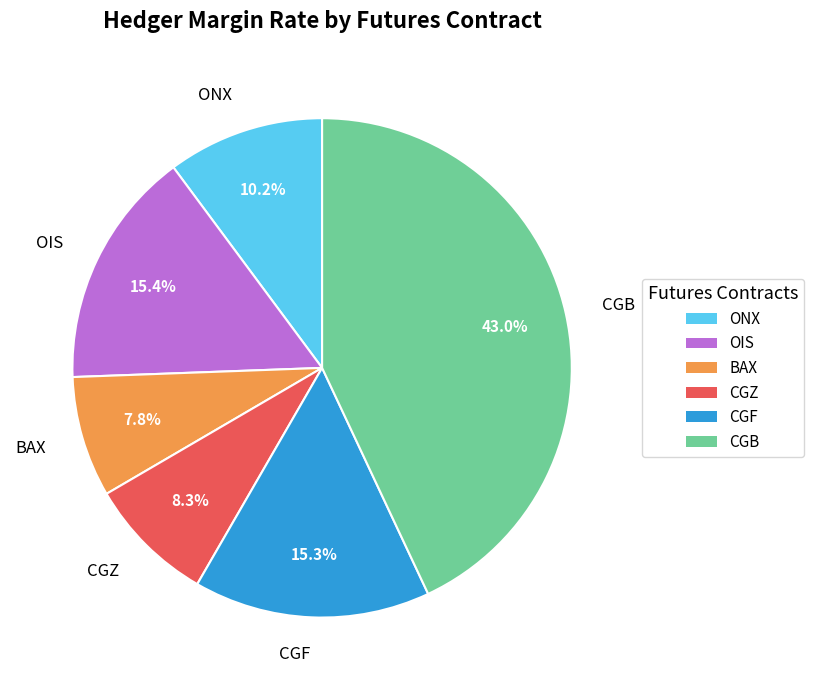

Count the number of slices in the pie.

6